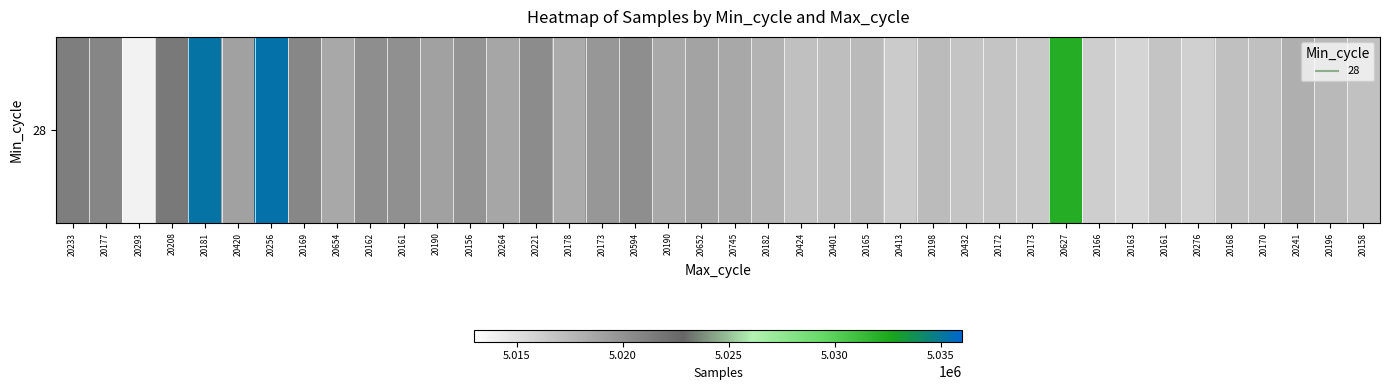

Between 20181 and 20156, which is larger?

20181